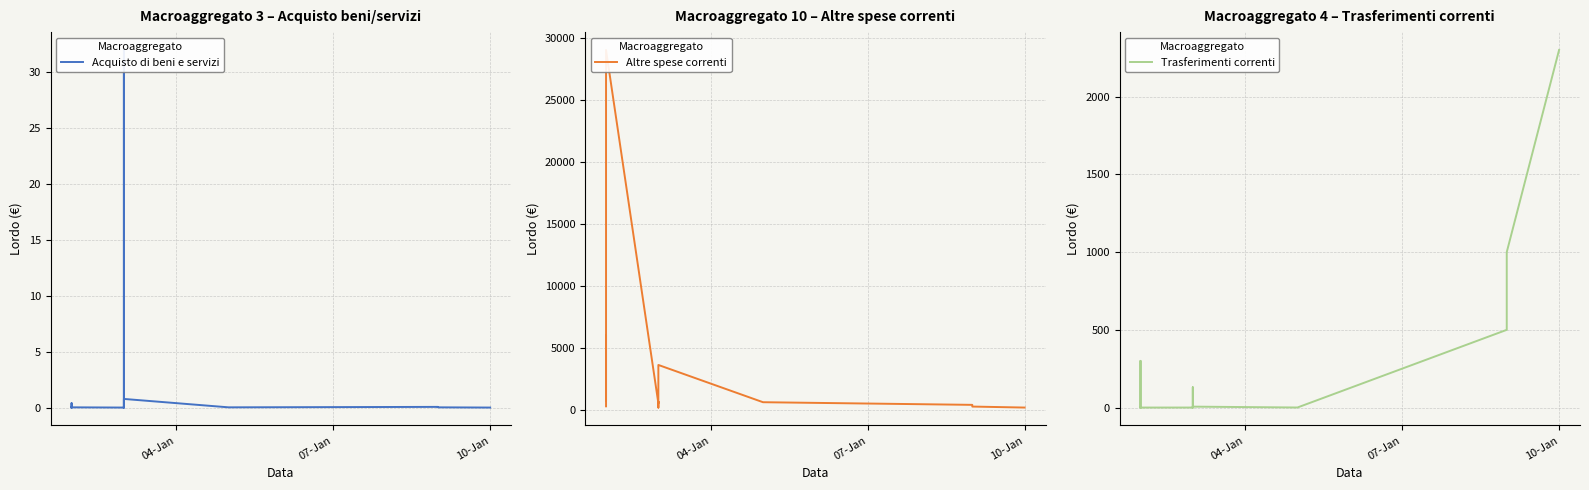

True or false: Altre spese correnti and Acquisto di beni e servizi intersect in this chart.

False